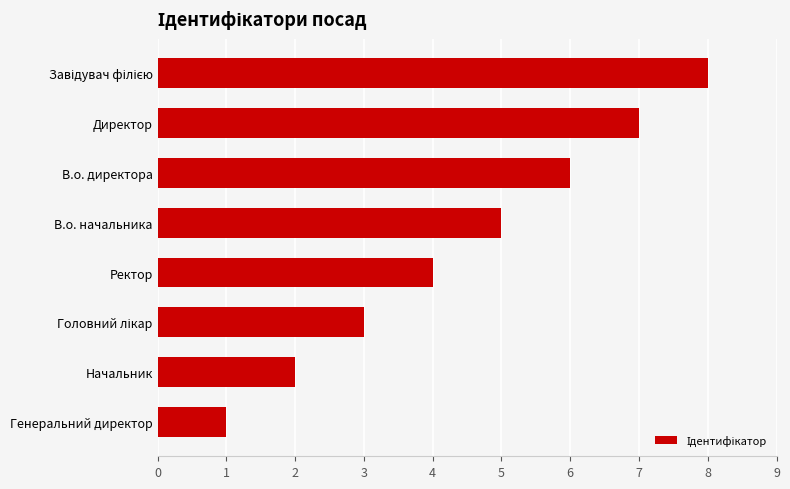

The value at Генеральний директор is 1. True or false?

True